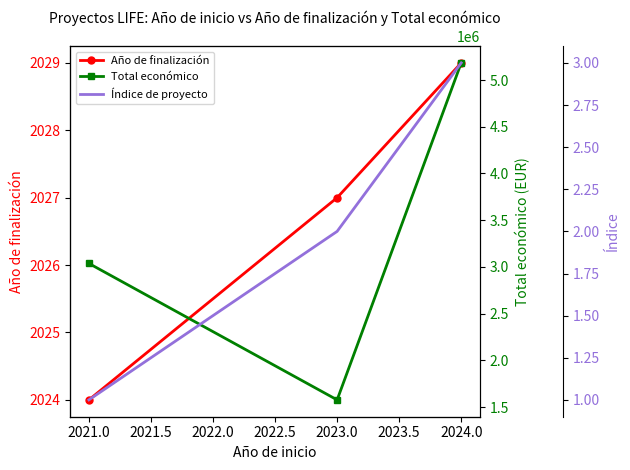

True or false: Año de finalización has a value of 3431 at 2021.0.

False